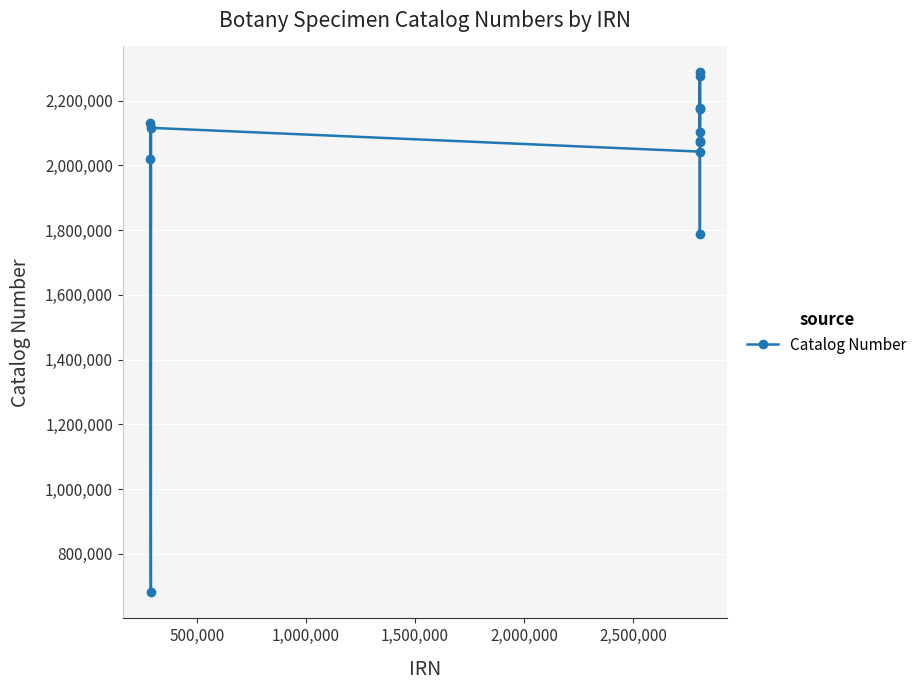

What is the sum of all values?

25945242